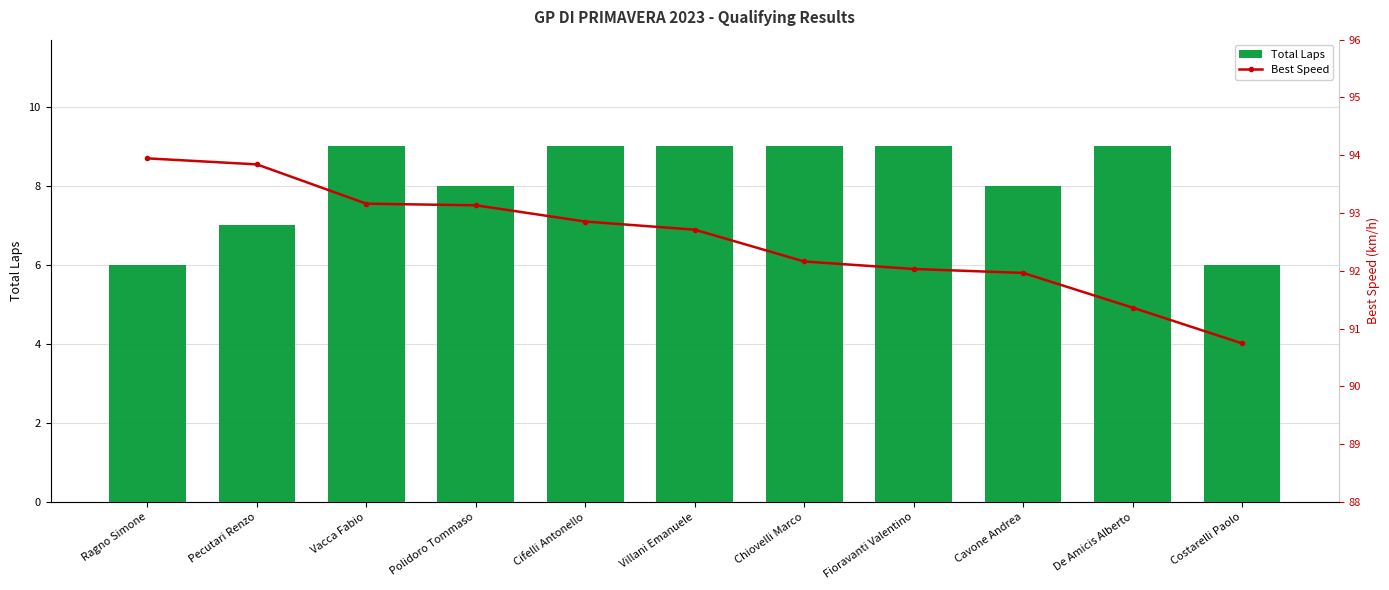

Reading left to right, transcribe all the data shown in this chart.

Total Laps: 6.0	7.0	9.0	8.0	9.0	9.0	9.0	9.0	8.0	9.0	6.0
Best Speed: 93.9	93.8	93.2	93.1	92.9	92.7	92.2	92.0	92.0	91.4	90.7